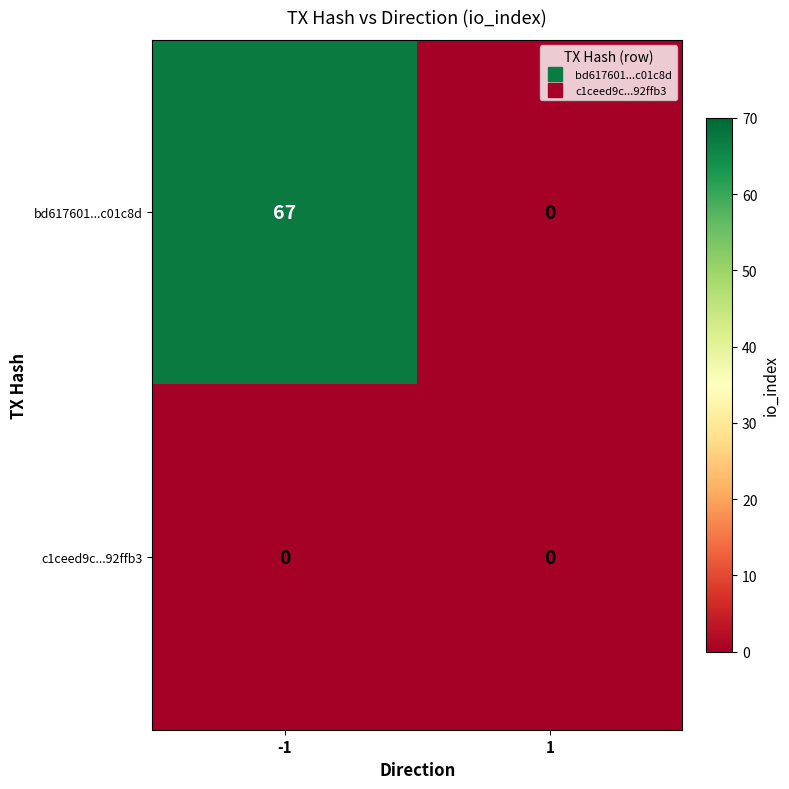

At how many categories does at least one series exceed 24?

1